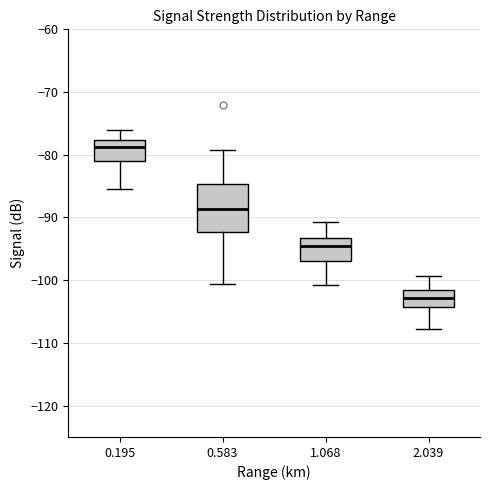

Which box is the tallest, from its lower edge to its upper edge?

0.583